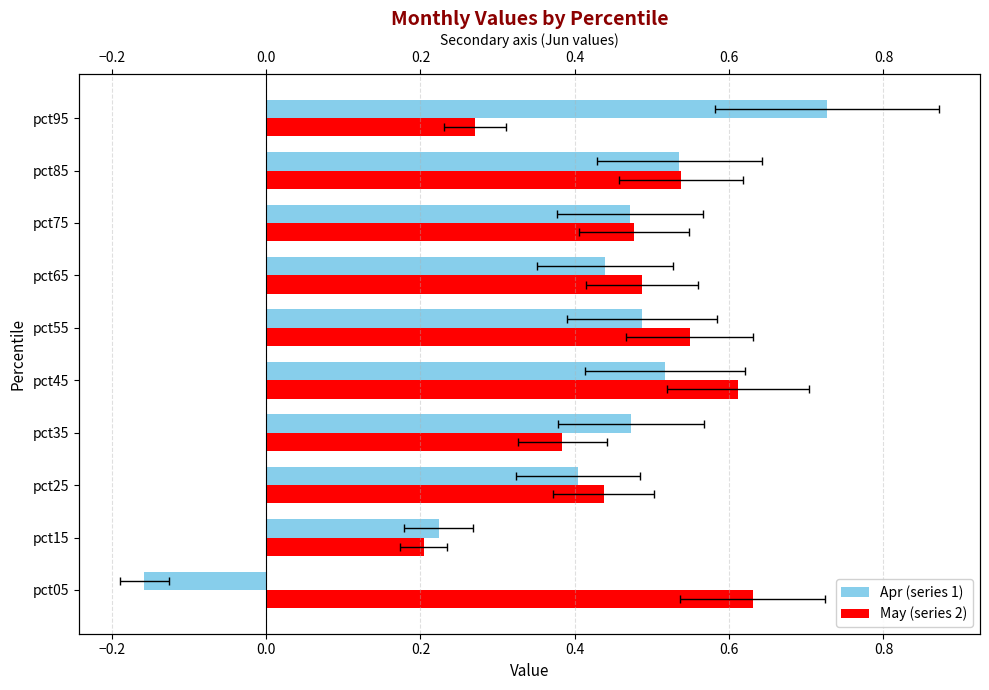

What are all the series names shown in the legend?

Apr (series 1), May (series 2)